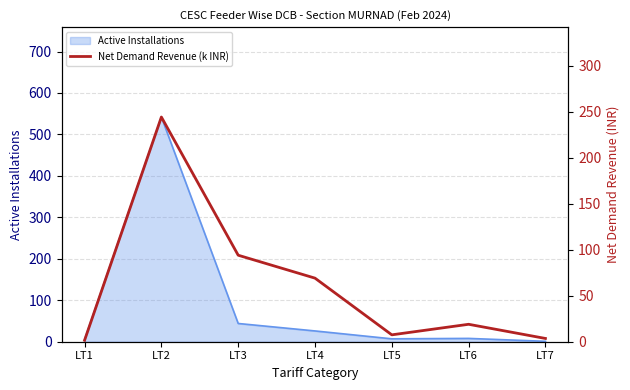

At which category does the chart reach its minimum across all series?

LT1